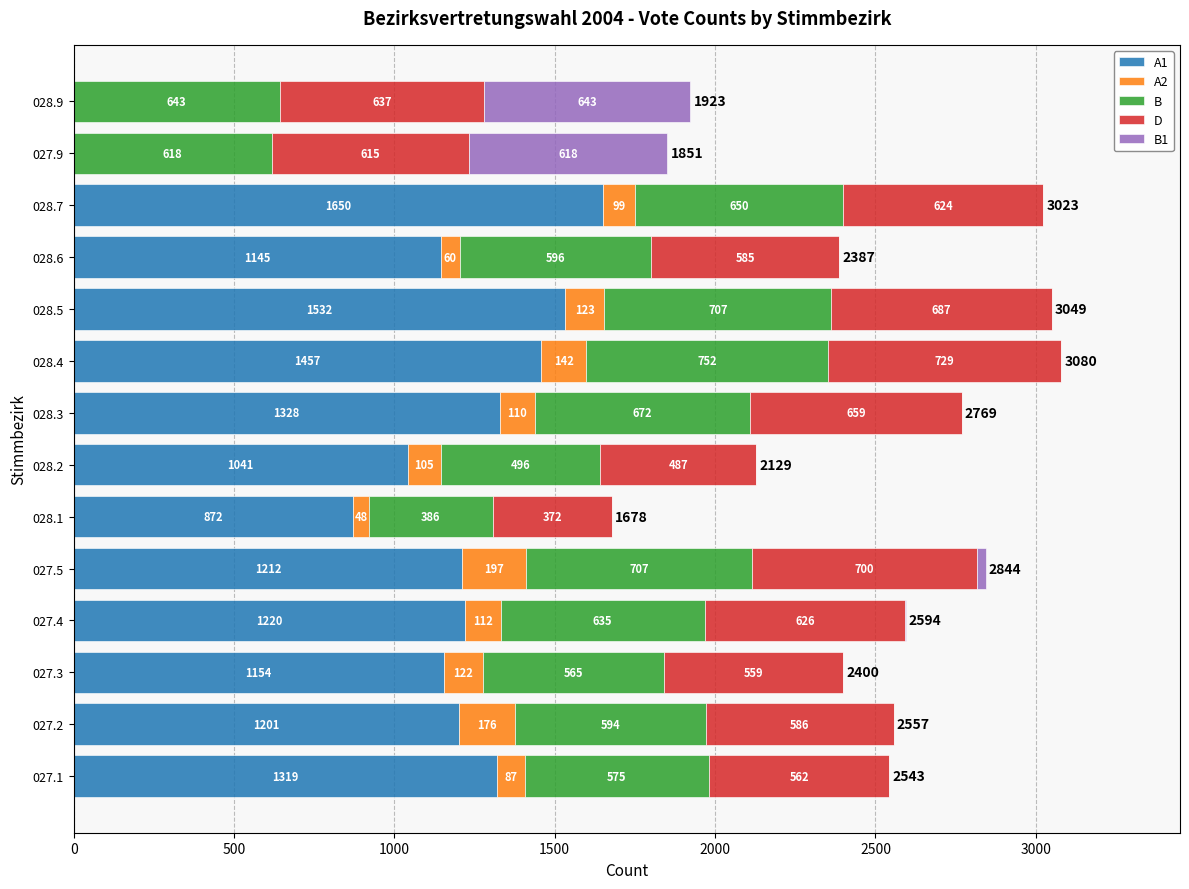

What is the total value across all series at 027.5?

2844